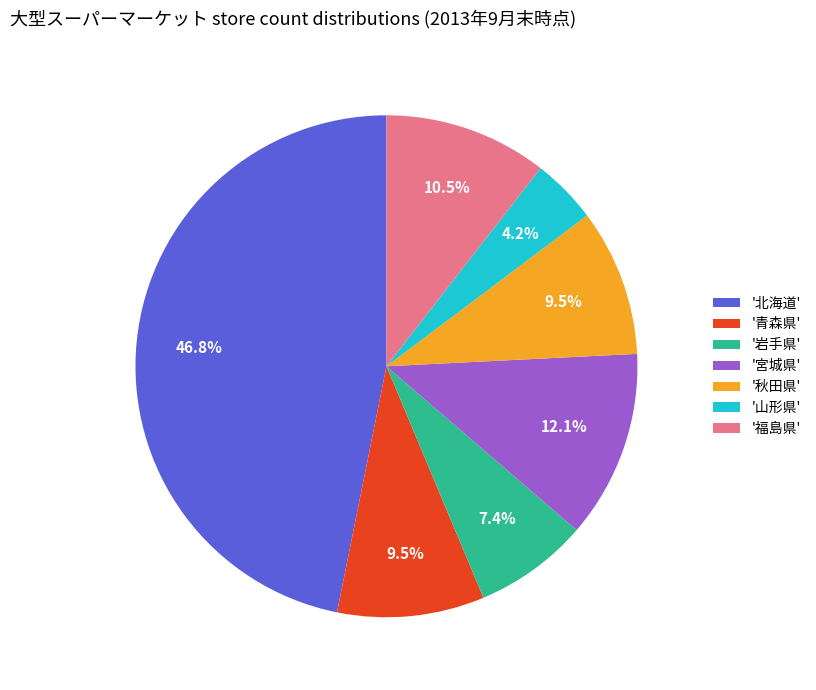

What portion of the pie excludes '岩手県'?

92.6%